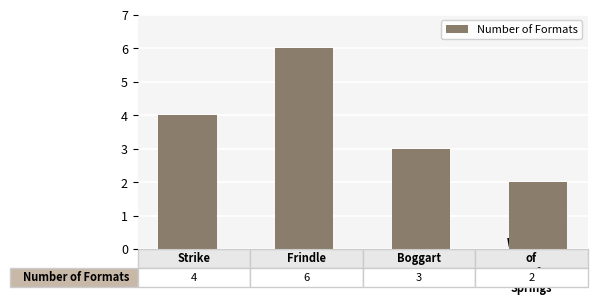

What is the greatest value displayed?

6